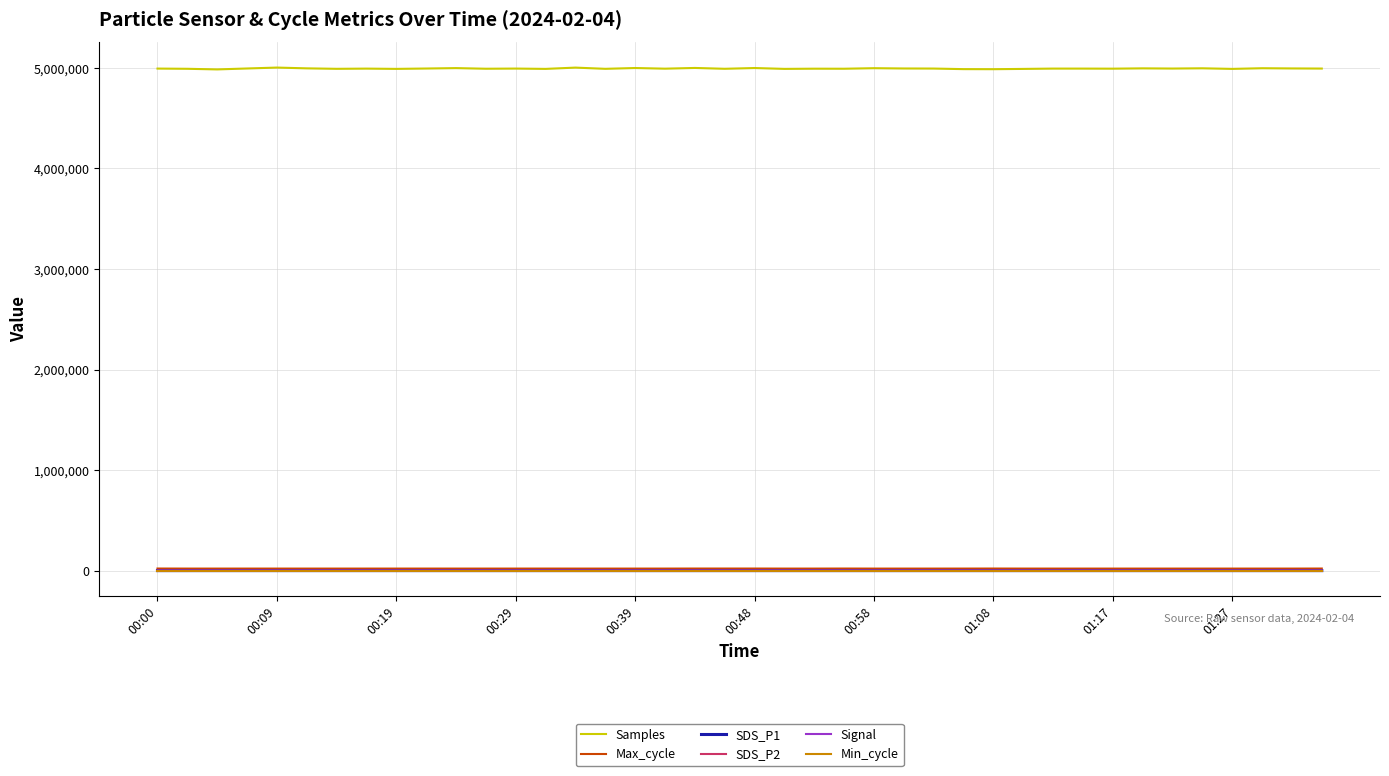

What is the maximum value shown in the chart?

5003585.0